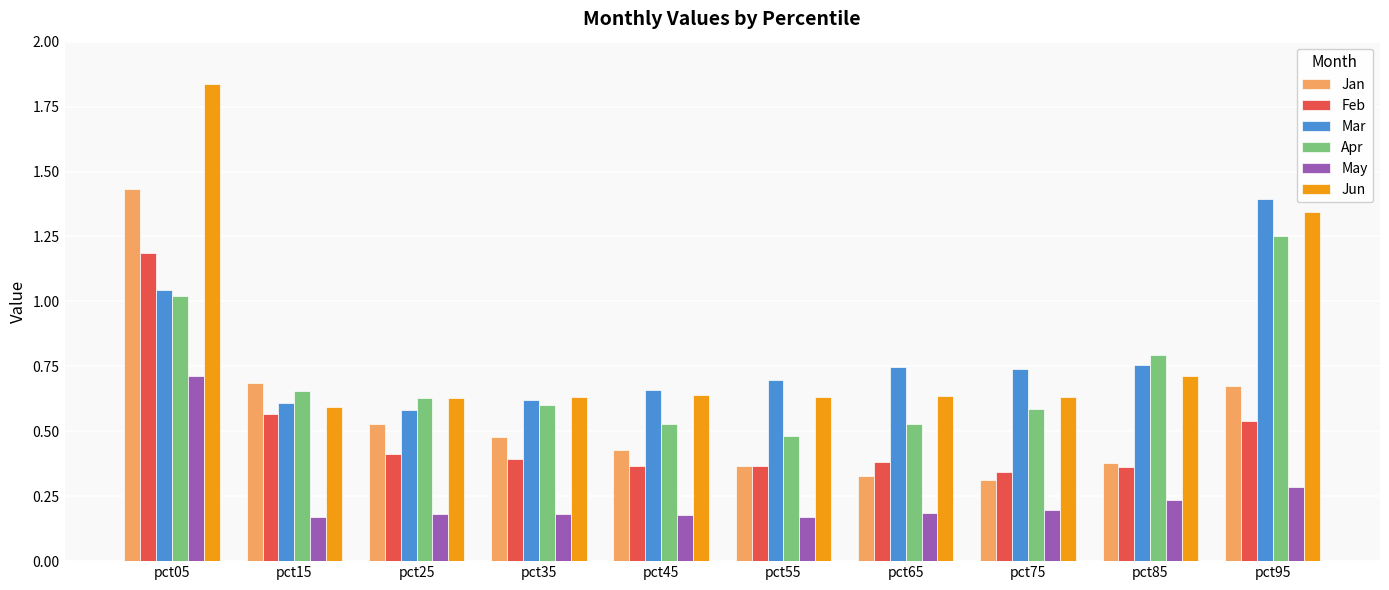

What is the sum of all Mar values?

7.9